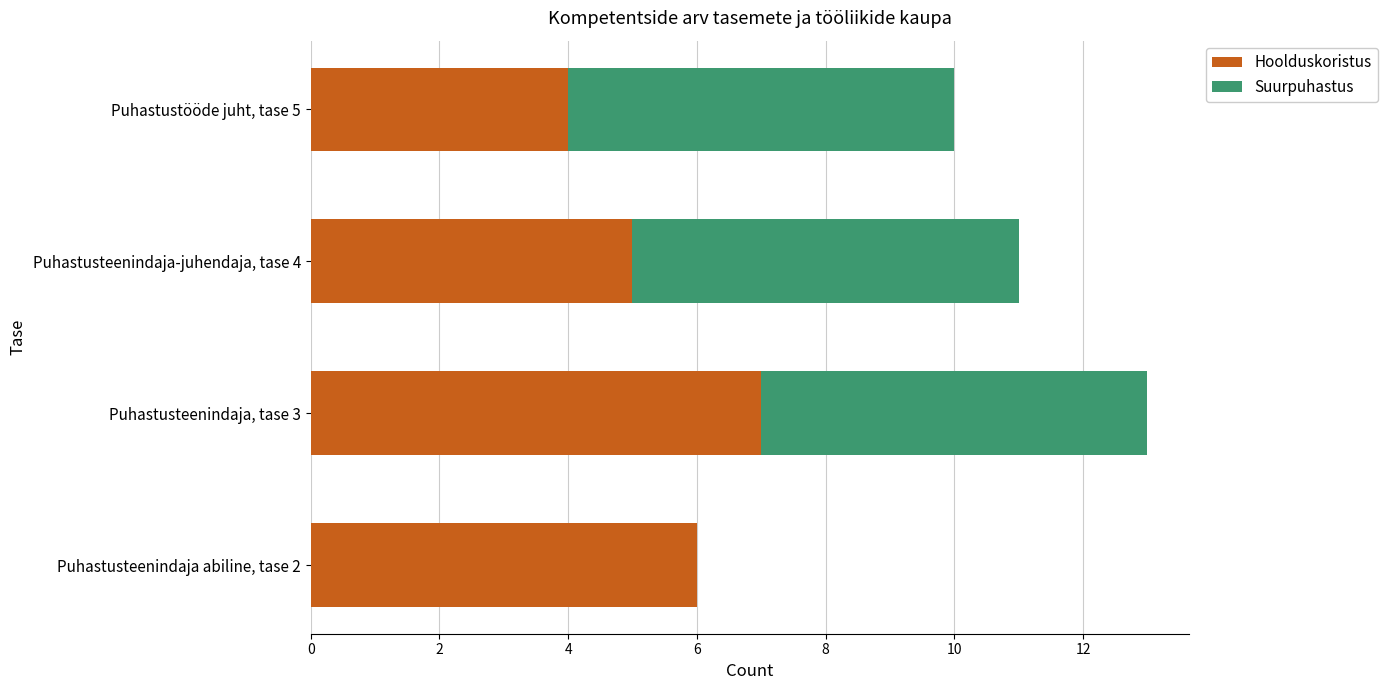

True or false: Hoolduskoristus has a value of 3 at Puhastusteenindaja-juhendaja, tase 4.

False